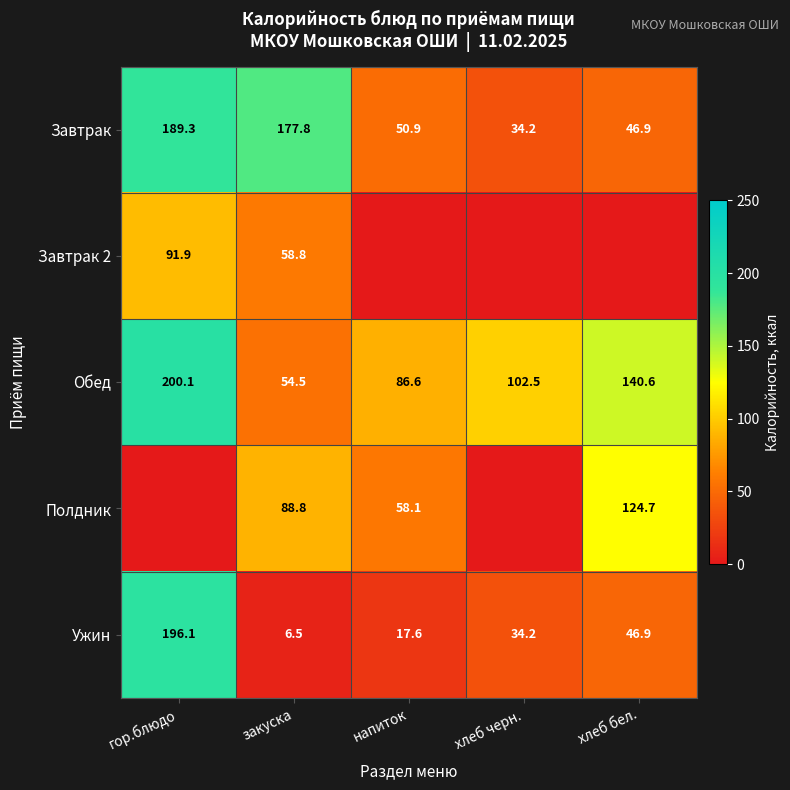

At which label does Завтрак first exceed 50?

гор.блюдо